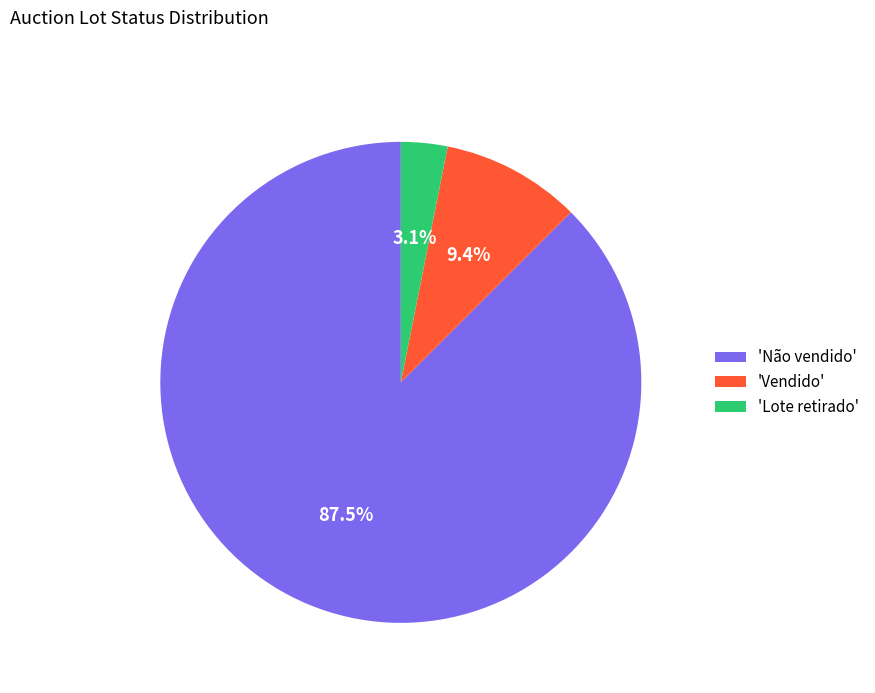

What portion of the pie excludes 'Não vendido'?

12.5%